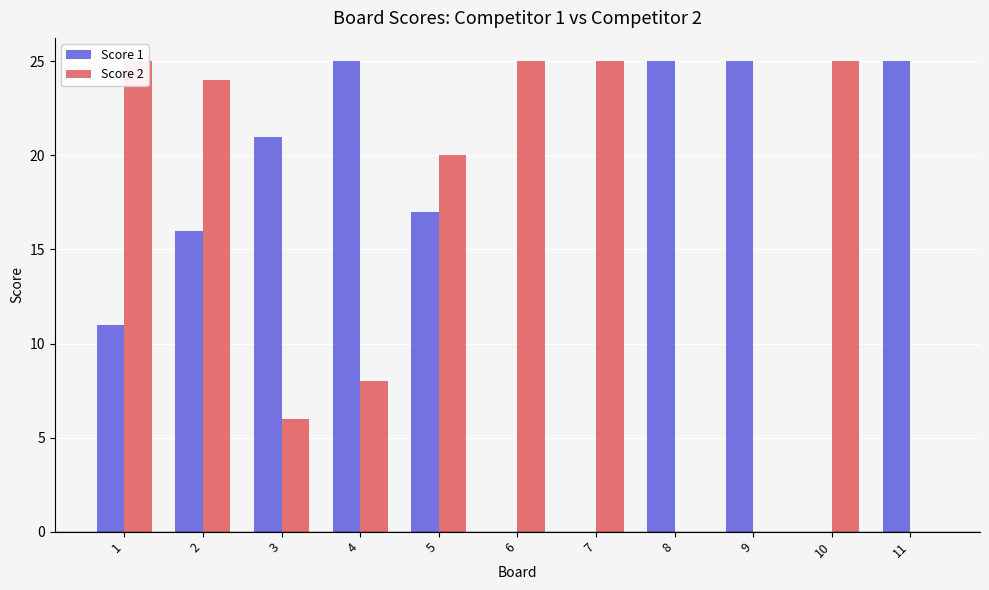

What value does the Score 2 series have at 4, to the nearest 5?

10